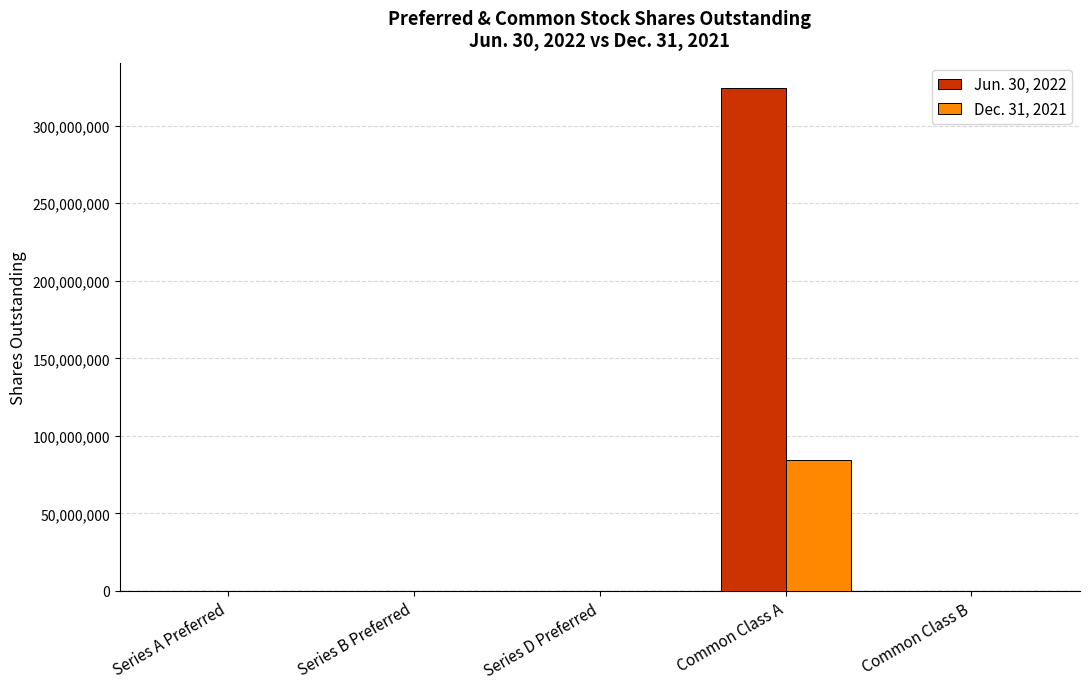

What is the greatest value displayed?

324440579